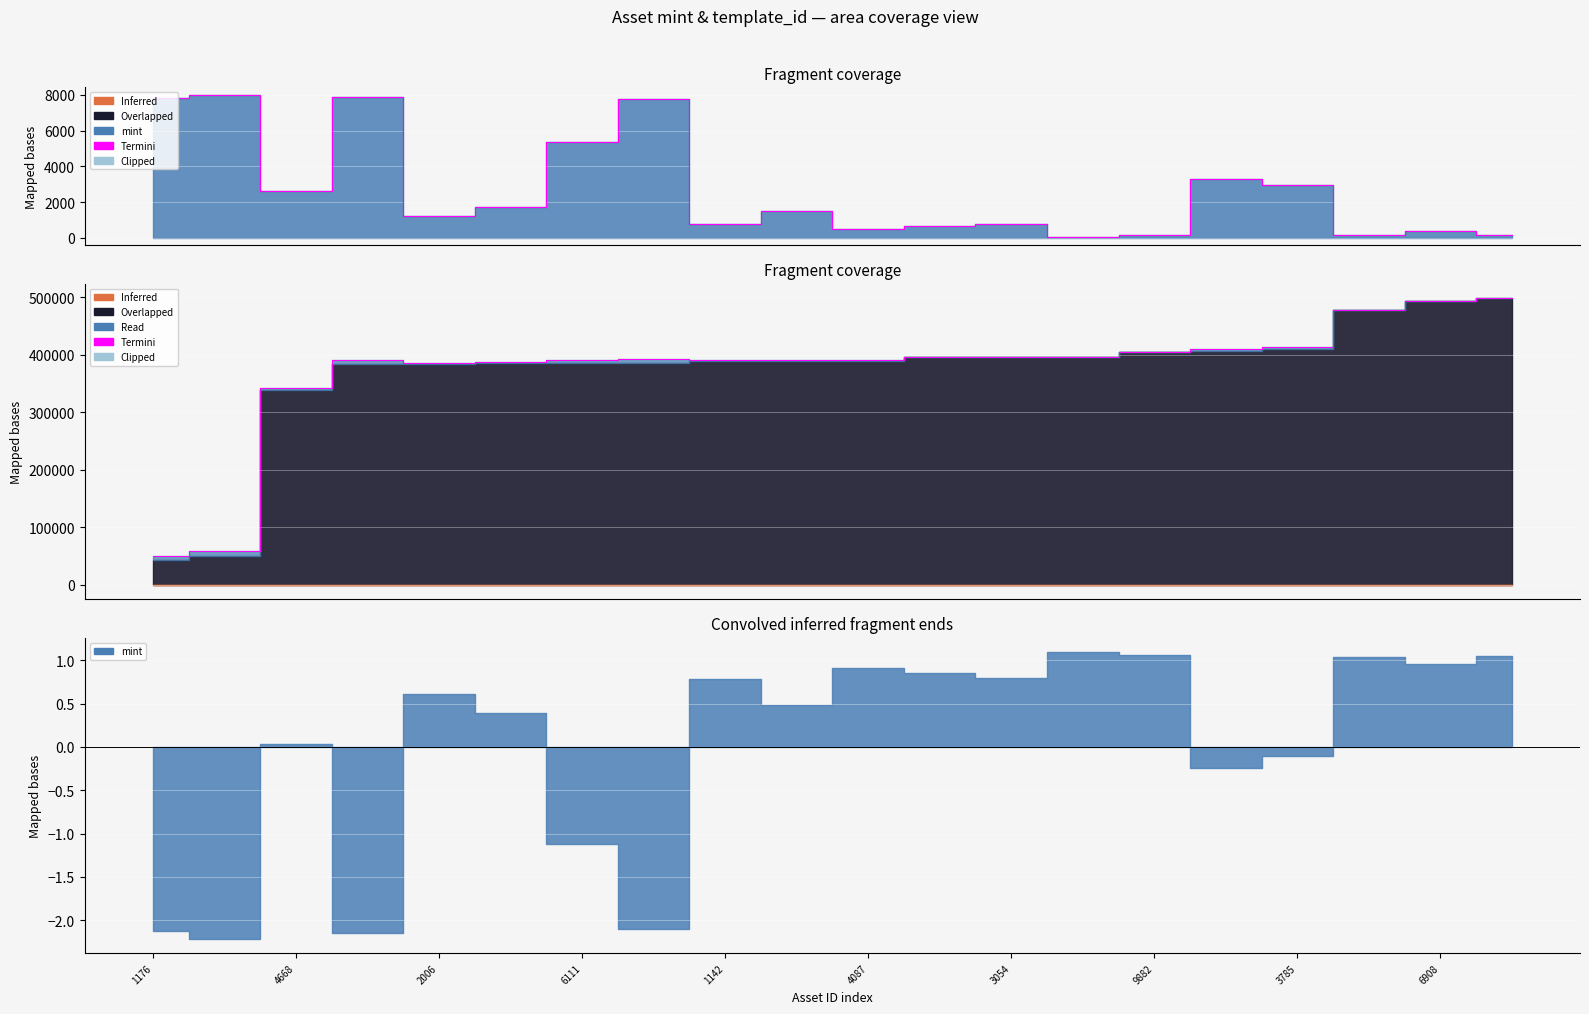

Rank the categories by value from highest to lowest.

19, 18, 17, 16, 15, 14, 12, 11, 13, 9882, 6908, 6111, 3054, 3785, 10, 4087, 1142, 2006, 4668, 1176